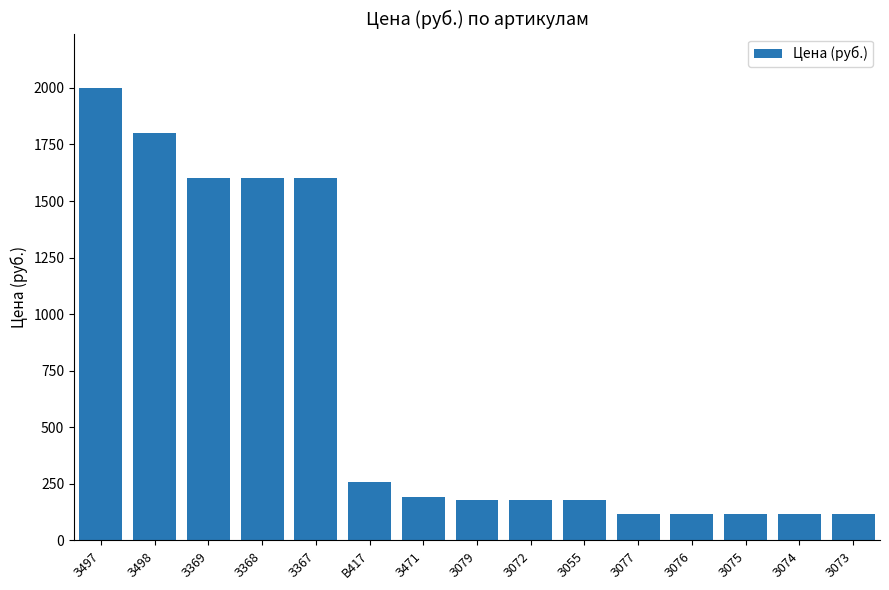

Count the number of data series in this chart.

1